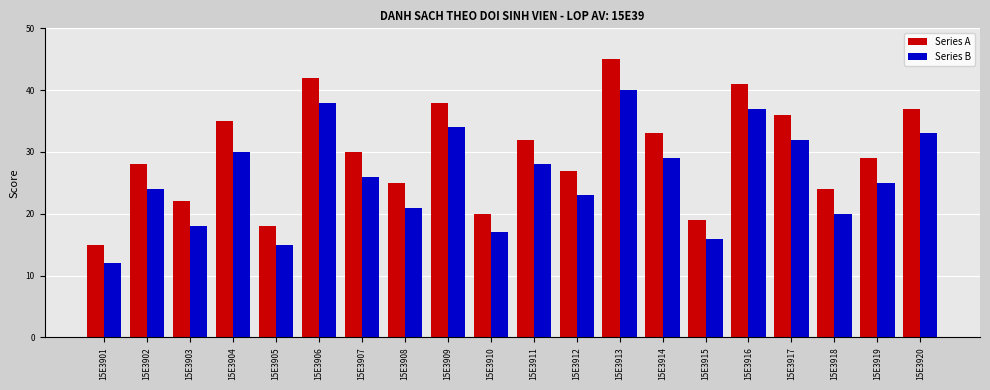

What is the spread (max minus min) of values at 15E3917?

4